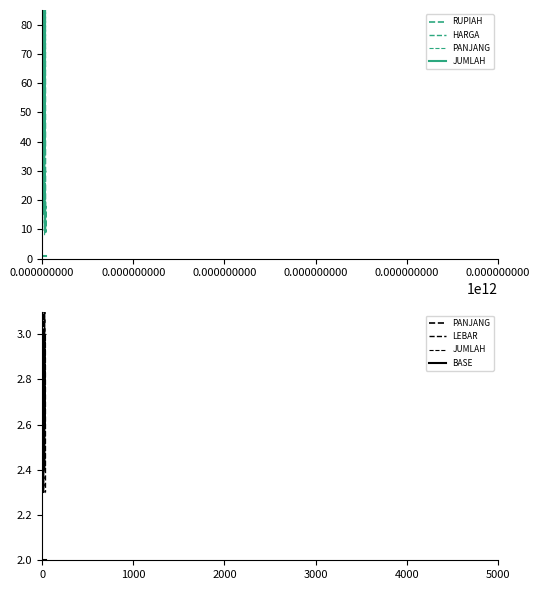

Is it true that HARGA equals 6.4 at 32?

False